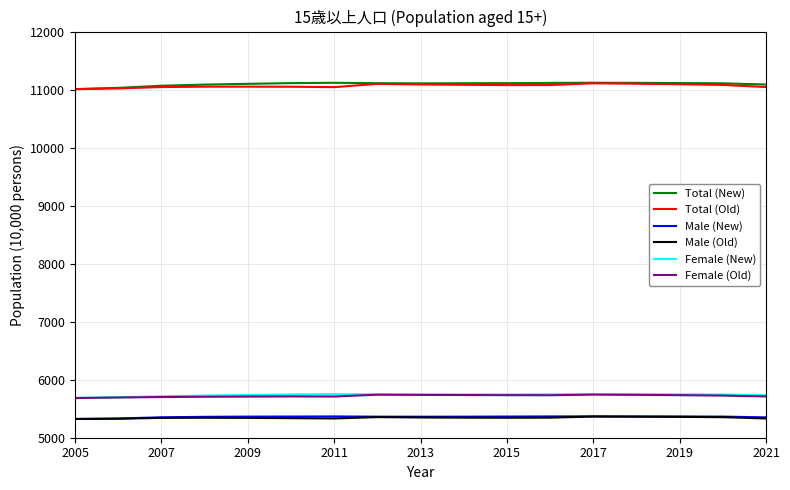

True or false: Male (Old) and Total (Old) cross at least once.

False